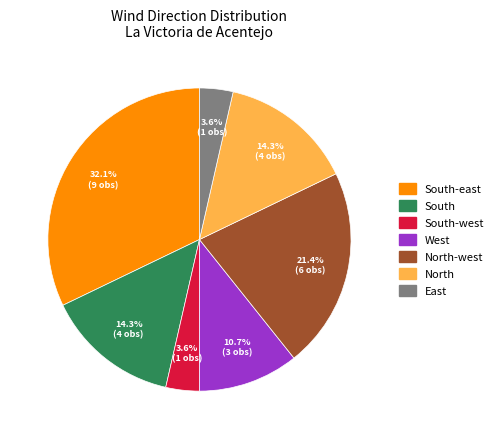

True or false: South-east accounts for 42% of the total.

False